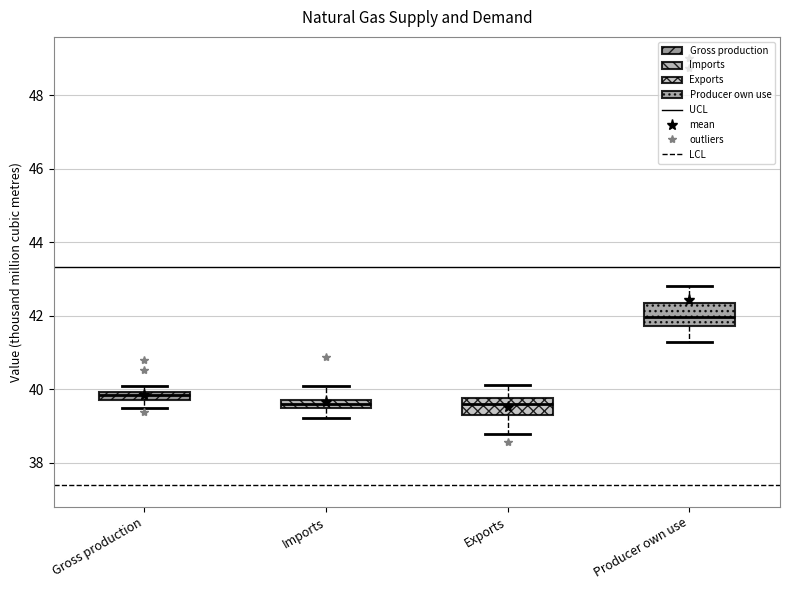

Where does the lower whisker of the box for Imports end on the y-axis? The values are not printed on the chart, so give them approximately, as read against the axis.

39.2